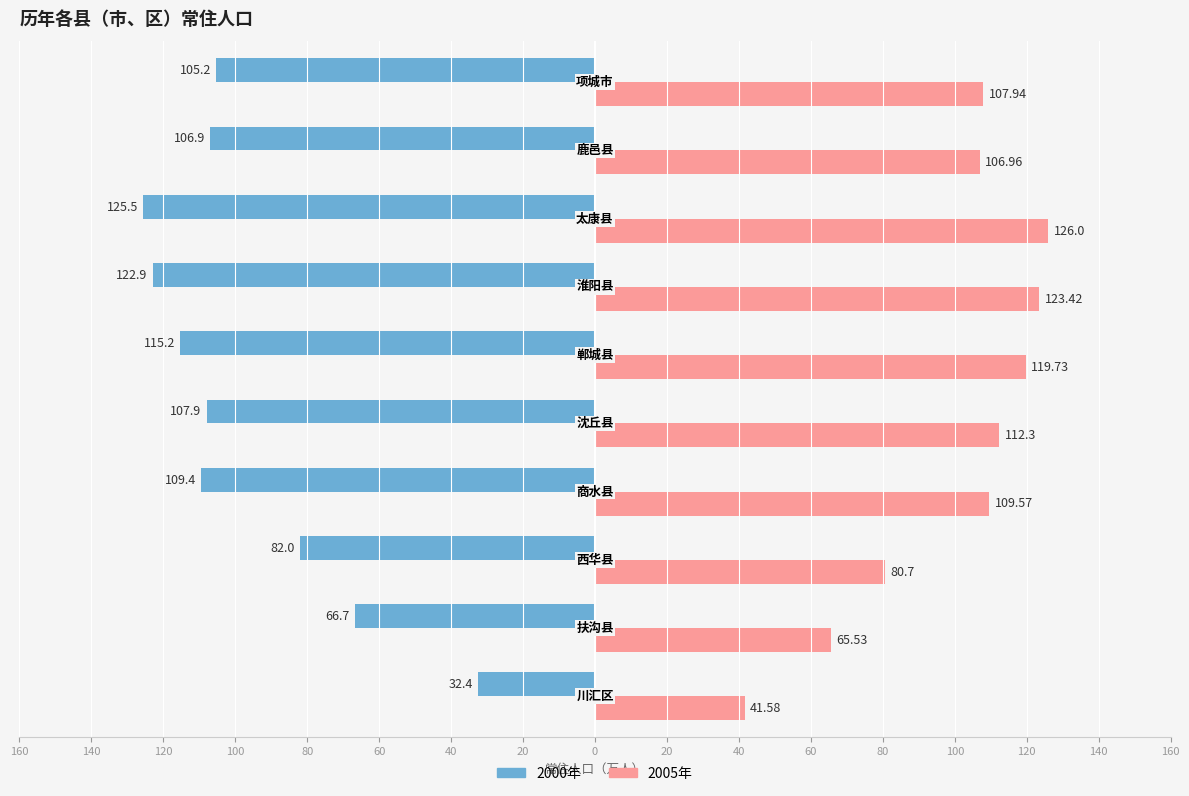

What are all the series names shown in the legend?

2000年, 2005年